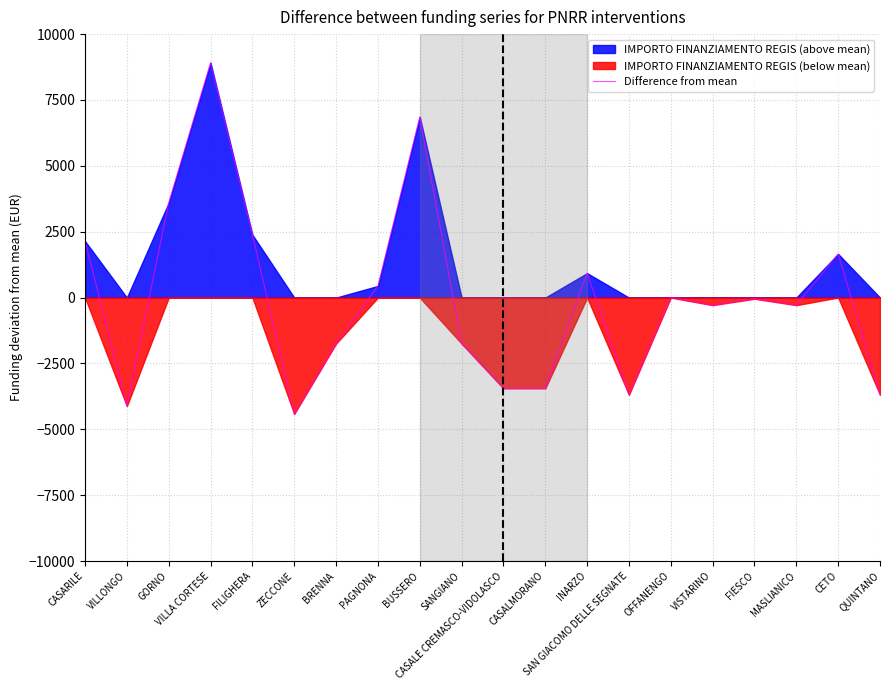

Is it true that the value at VILLA CORTESE is 13206.8?

False